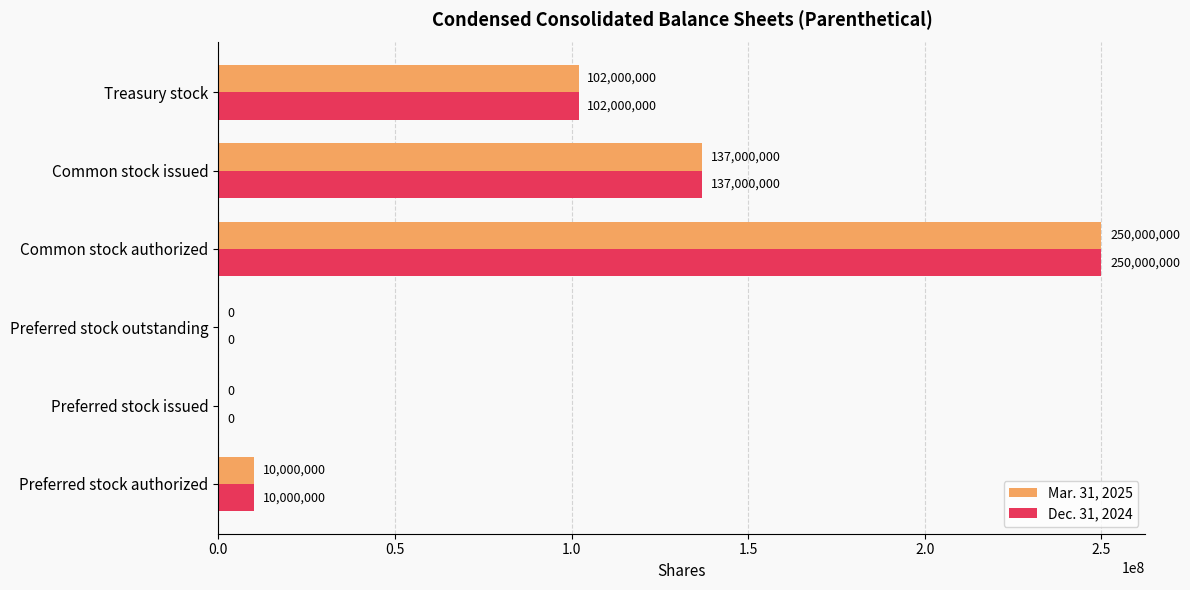

What are all the series names shown in the legend?

Mar. 31, 2025, Dec. 31, 2024